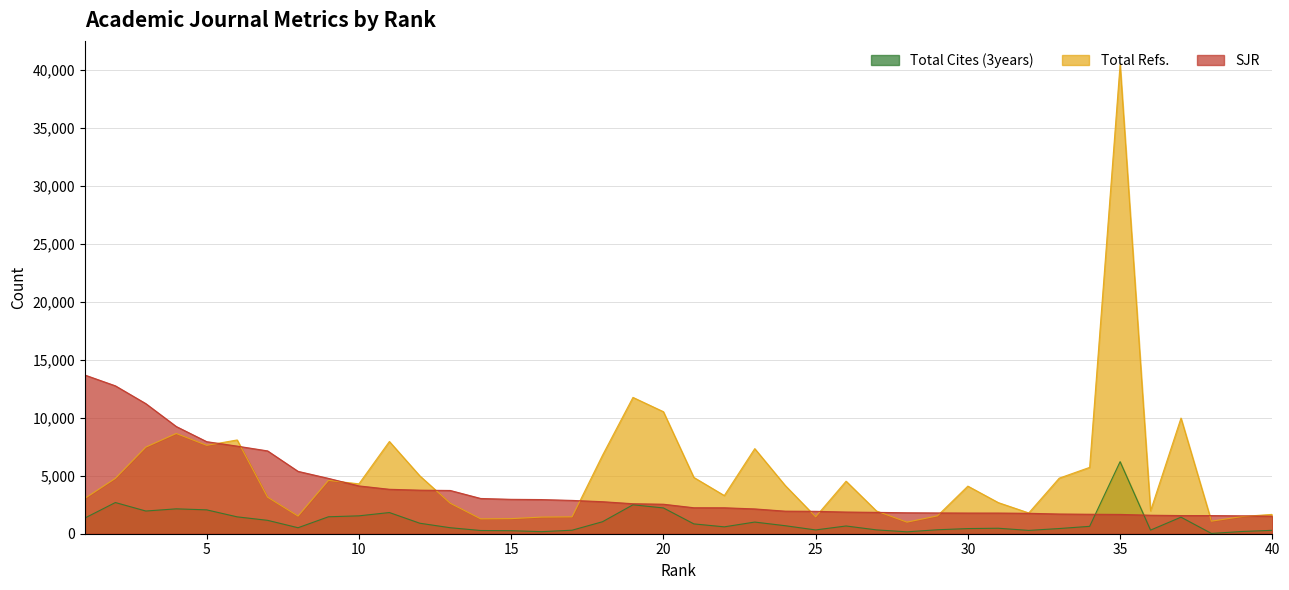

Which series changed the most between 16 and 20?

Total Refs.